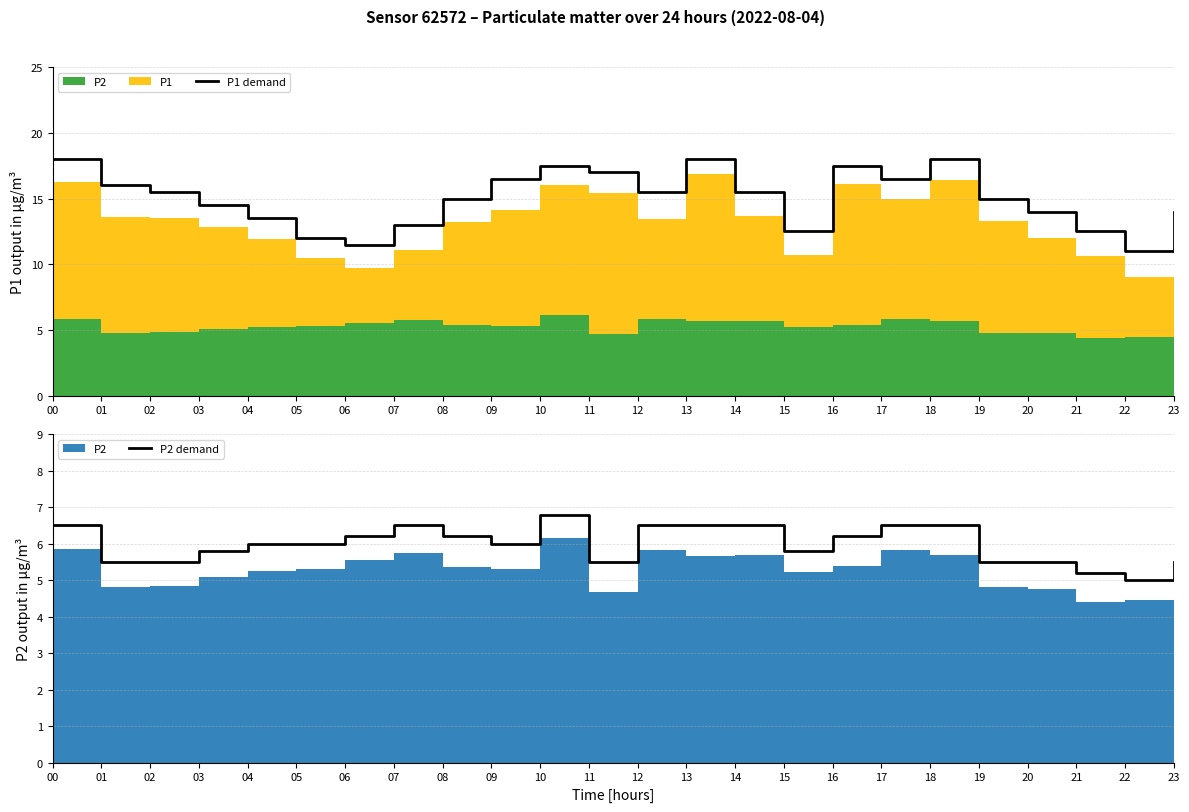

Reading left to right, extract all data points from this chart.

P1 demand: 00=18.0	01=16.0	02=15.5	03=14.5	04=13.5	05=12.0	06=11.5	07=13.0	08=15.0	09=16.5	10=17.5	11=17.0	12=15.5	13=18.0	14=15.5	15=12.5	16=17.5	17=16.5	18=18.0	19=15.0	20=14.0	21=12.5	22=11.0	23=14.0
P2 demand: 00=6.5	01=5.5	02=5.5	03=5.8	04=6.0	05=6.0	06=6.2	07=6.5	08=6.2	09=6.0	10=6.8	11=5.5	12=6.5	13=6.5	14=6.5	15=5.8	16=6.2	17=6.5	18=6.5	19=5.5	20=5.5	21=5.2	22=5.0	23=5.5